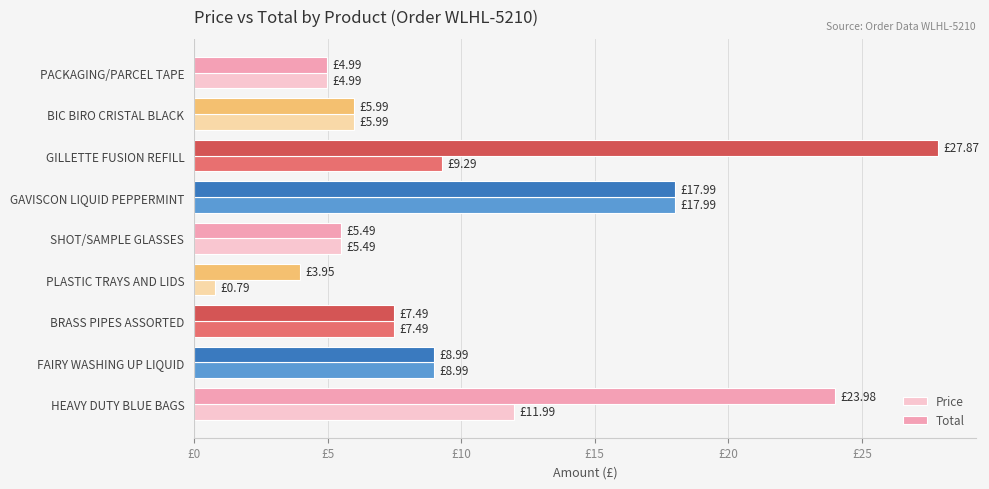

Which label corresponds to the largest value in the chart?

GILLETTE FUSION REFILL